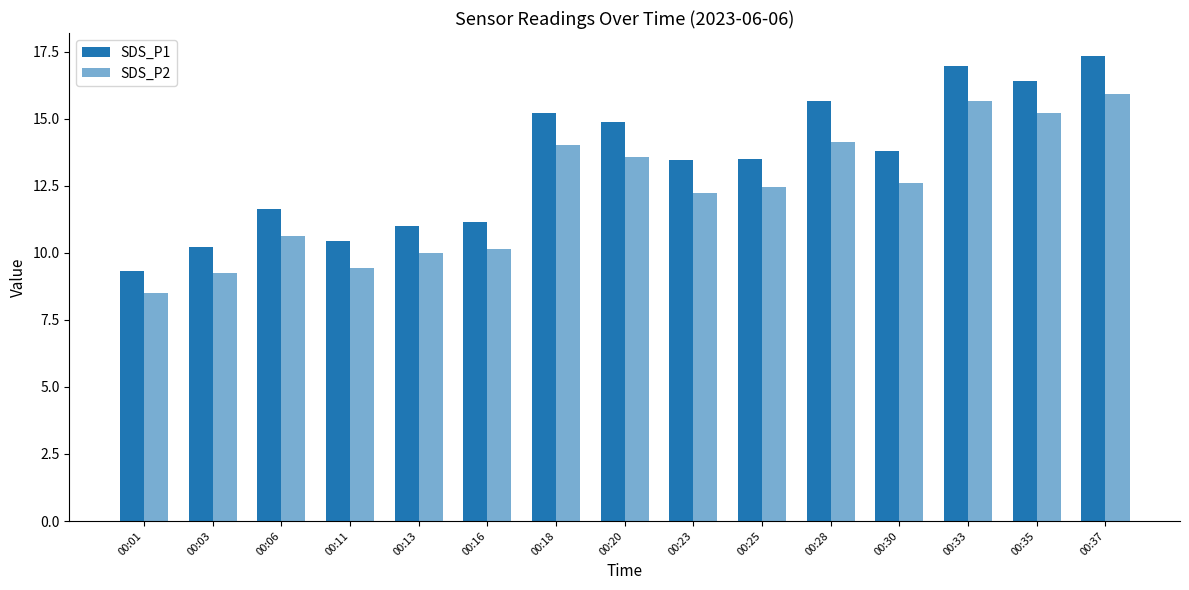

At which category is the sum across all series the highest?

00:37